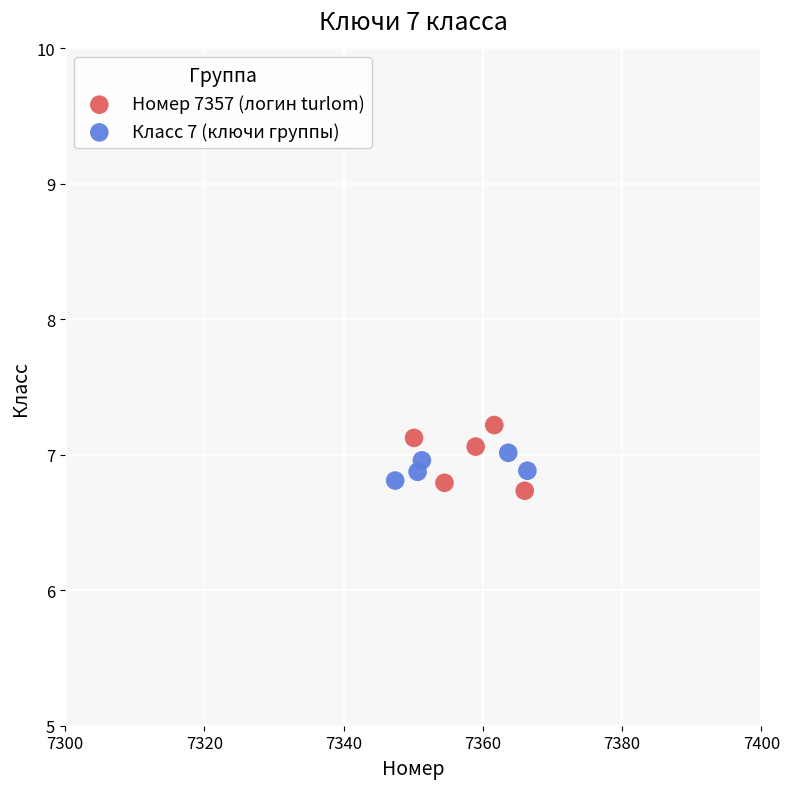

Which series contains the highest Y value?

Номер 7357 (логин turlom)